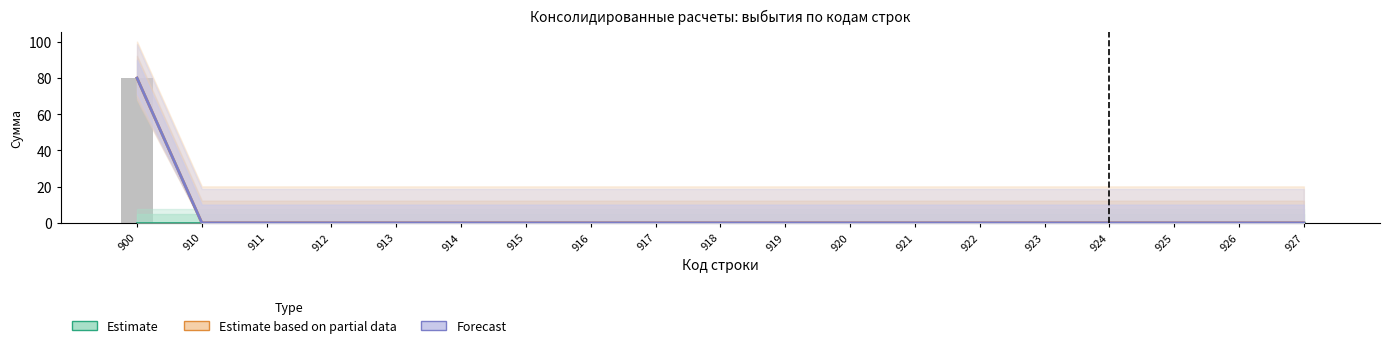

Which series has the largest total across all categories?

Estimate based on partial data